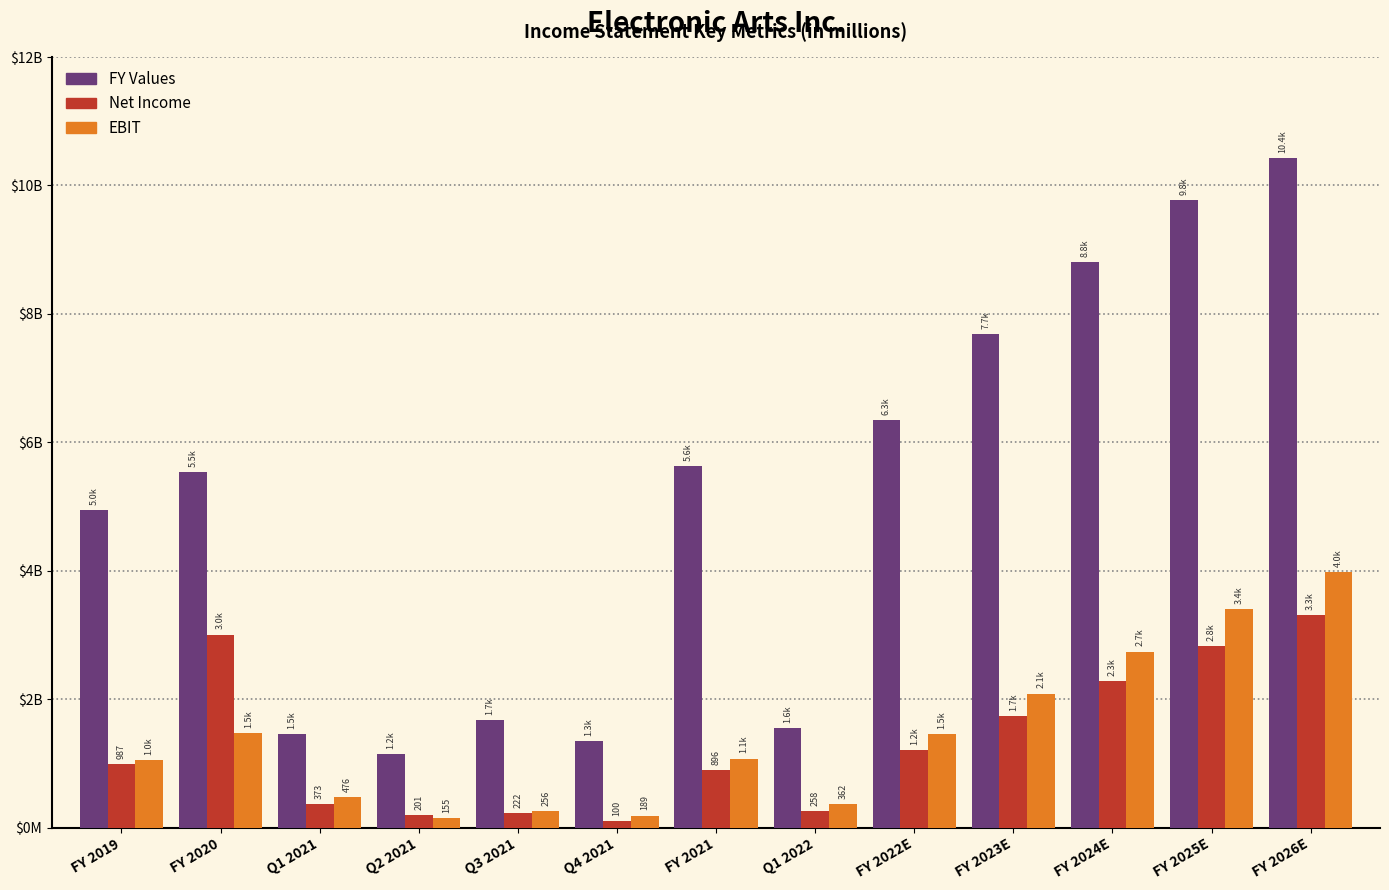

What are all the series names shown in the legend?

FY Values, Net Income, EBIT